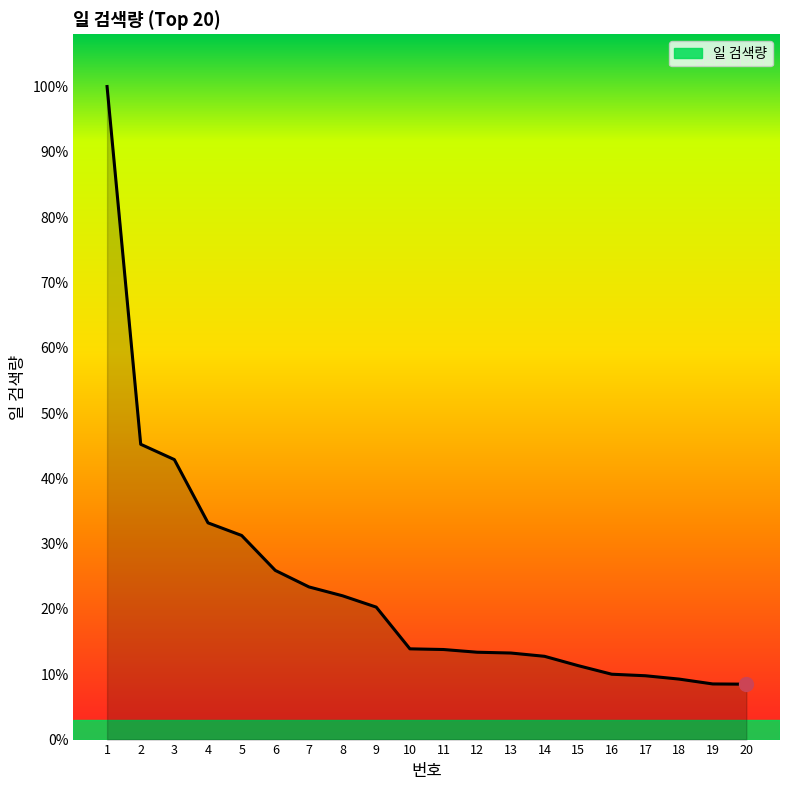

Is this an area chart (filled region under the line)?

Yes